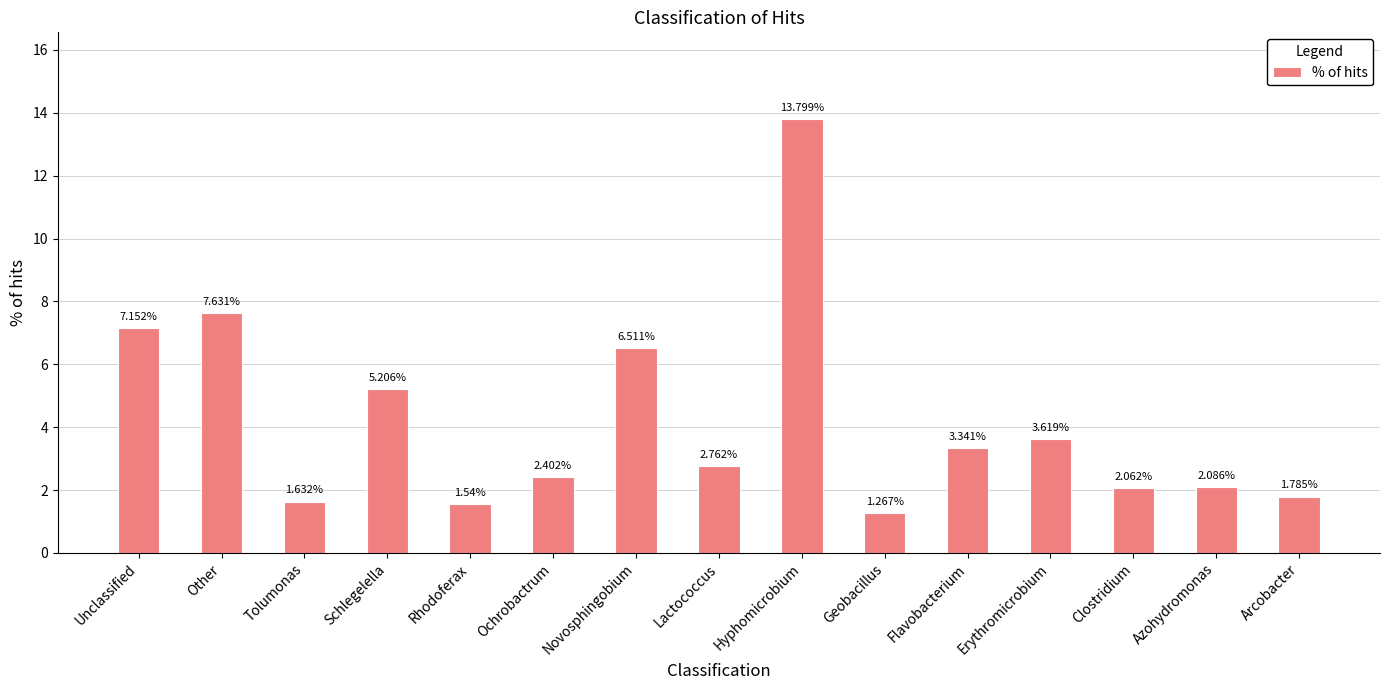

True or false: the data shows 0.4 at Tolumonas.

False